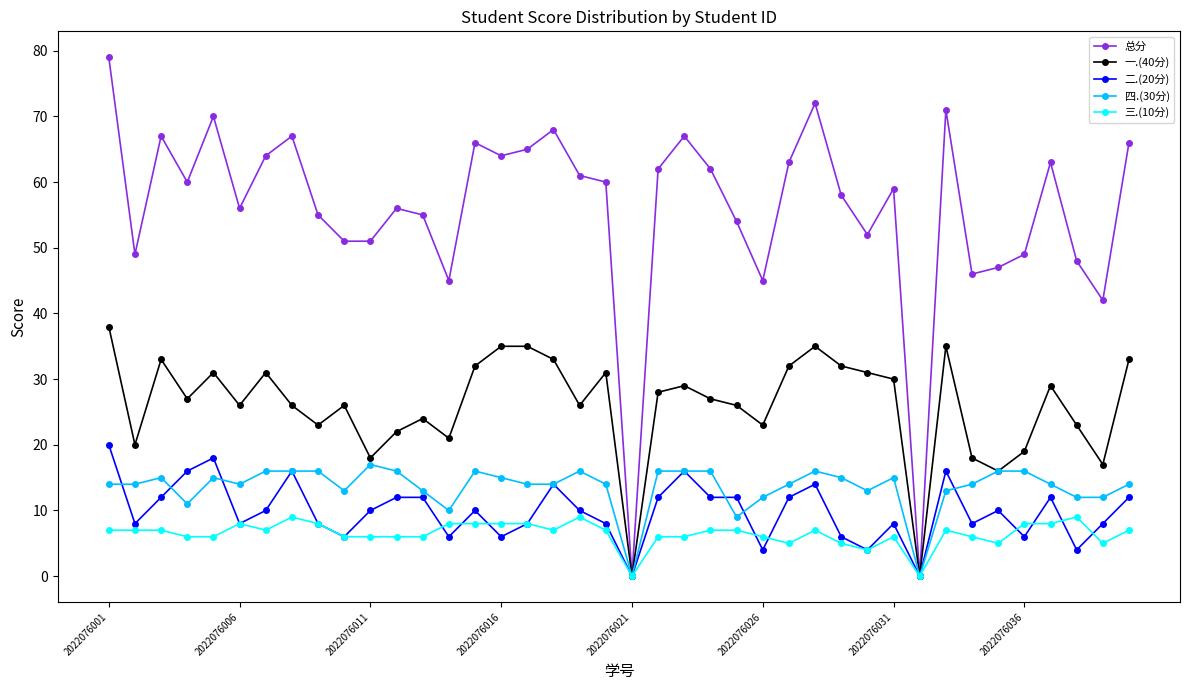

Which series has the widest spread of values?

总分